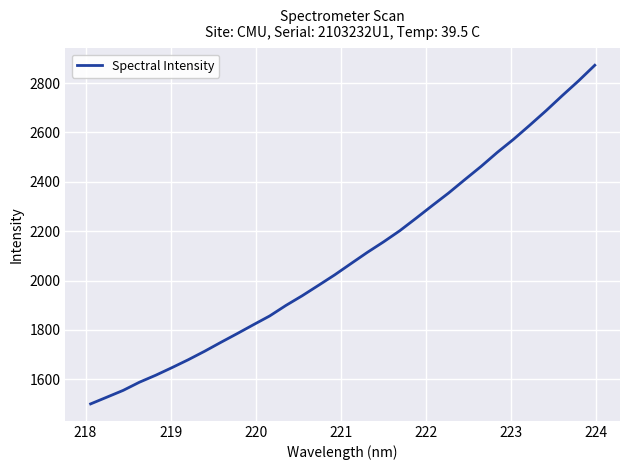

What is the minimum value shown in the chart?

1500.1